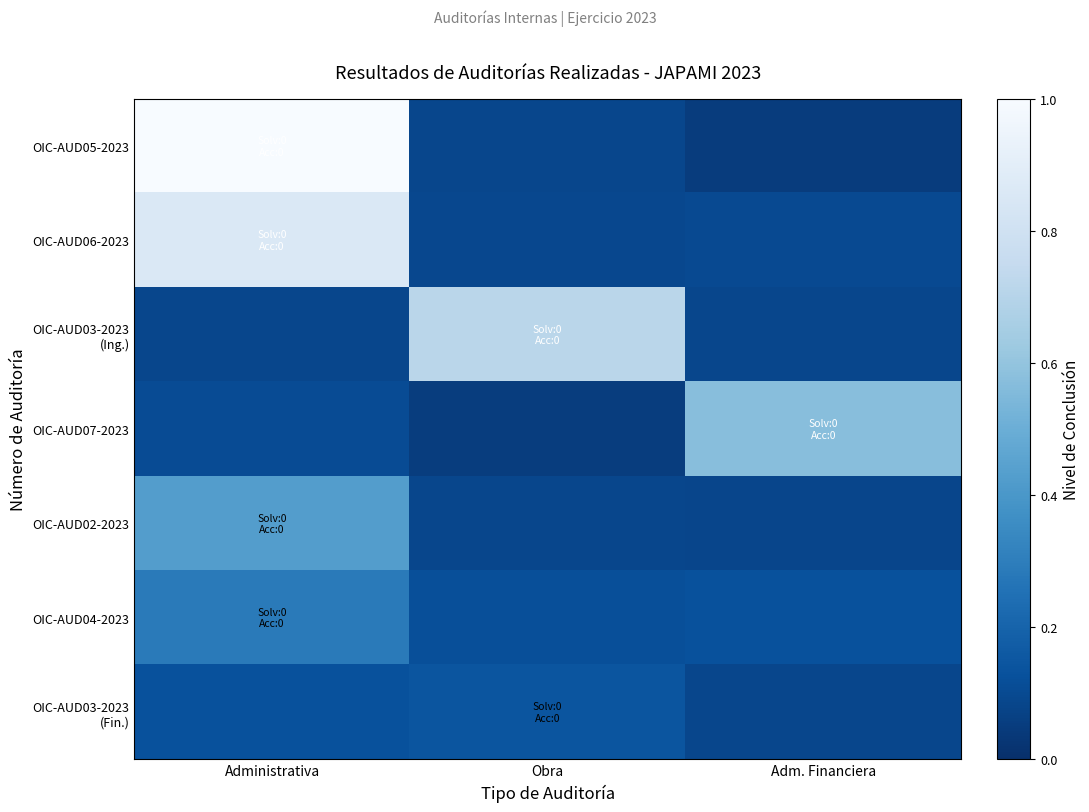

What is the greatest value displayed?

1.0